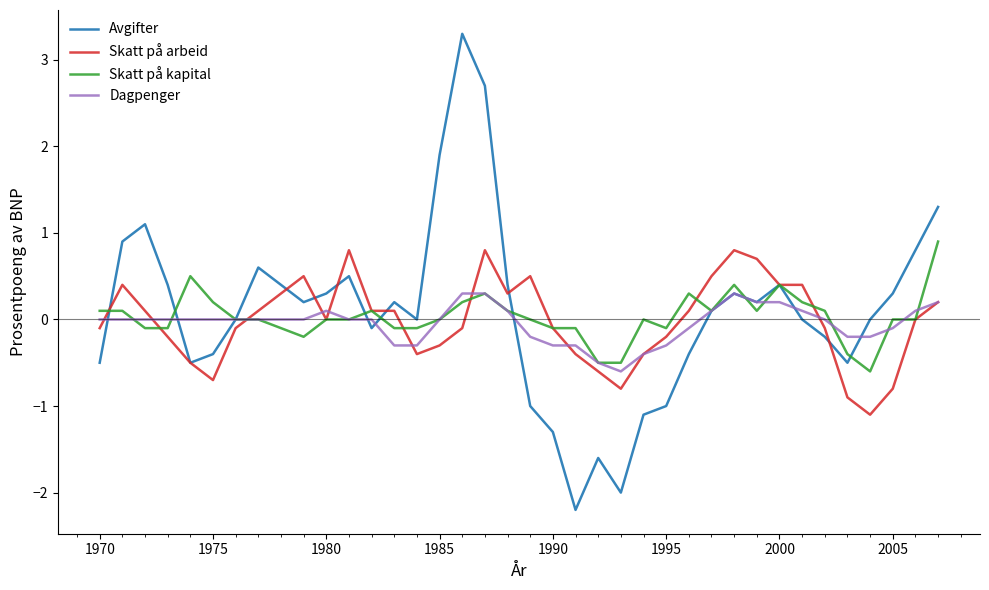

What is the highest value of the Skatt på kapital series?

0.9